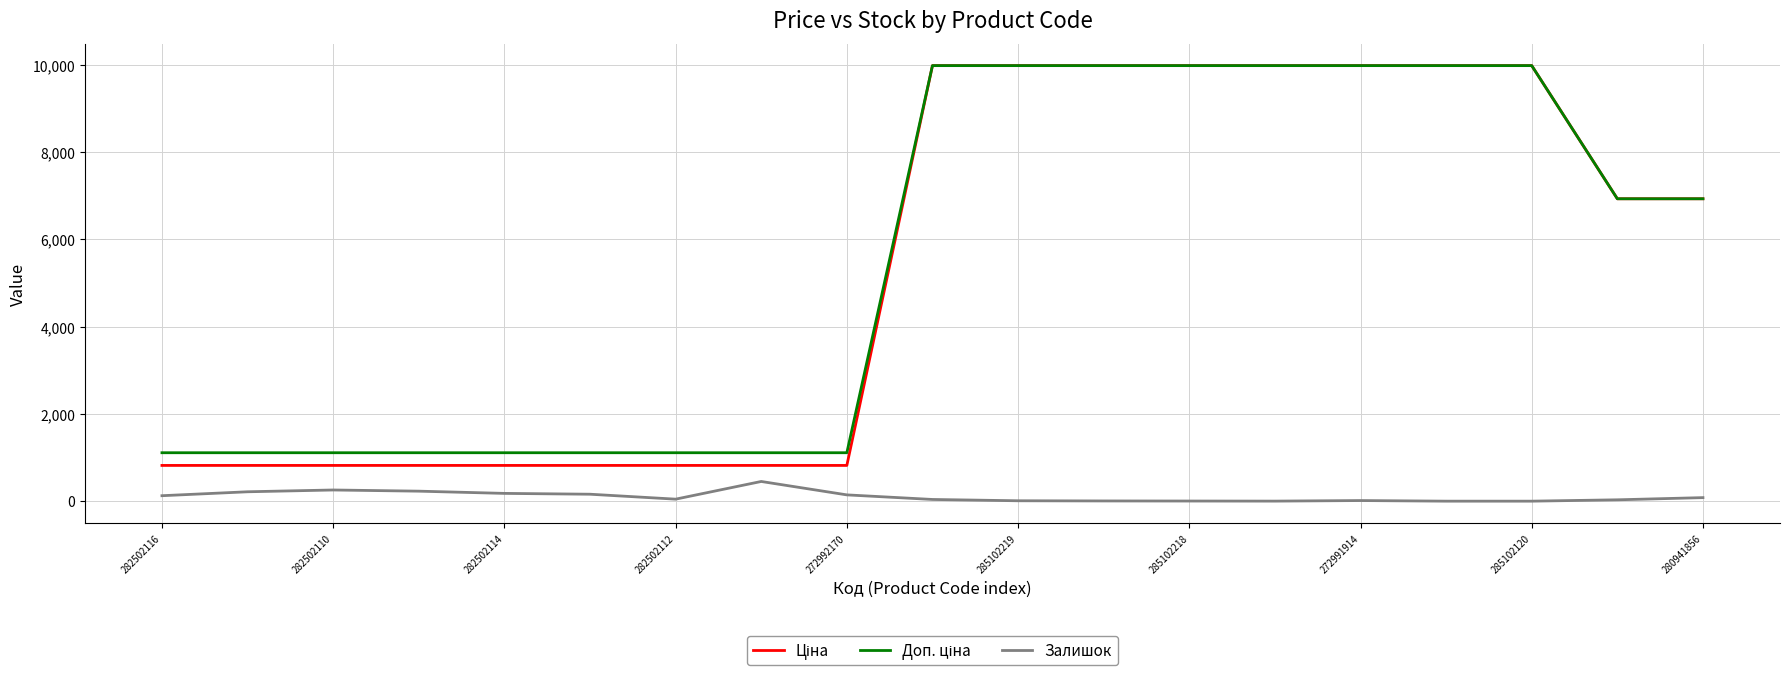

What is the maximum value shown in the chart?

9975.0